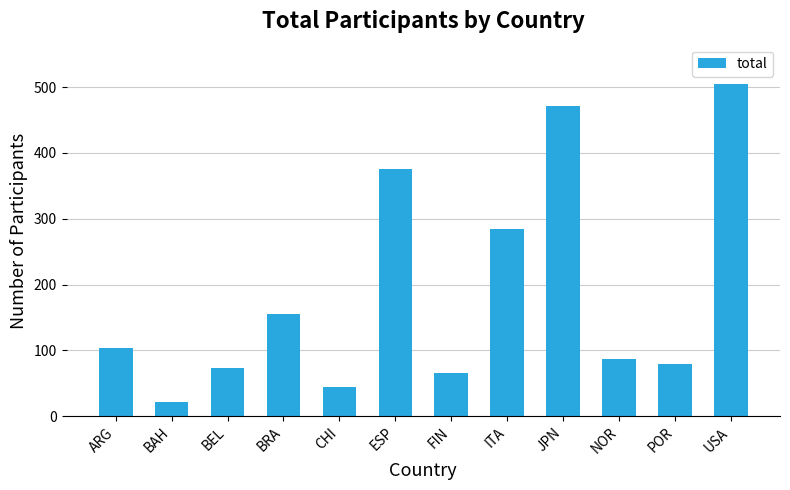

At which label is the value closest to 263?

ITA